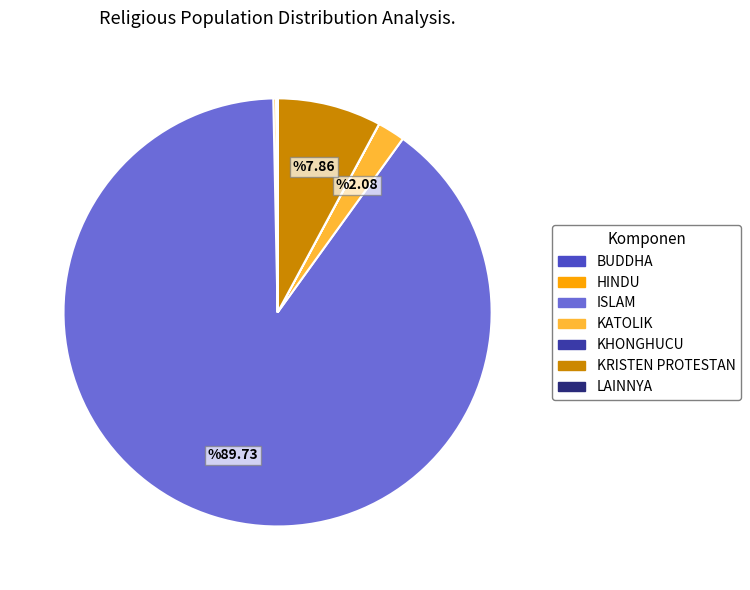

Which slice represents more than half of the pie?

ISLAM